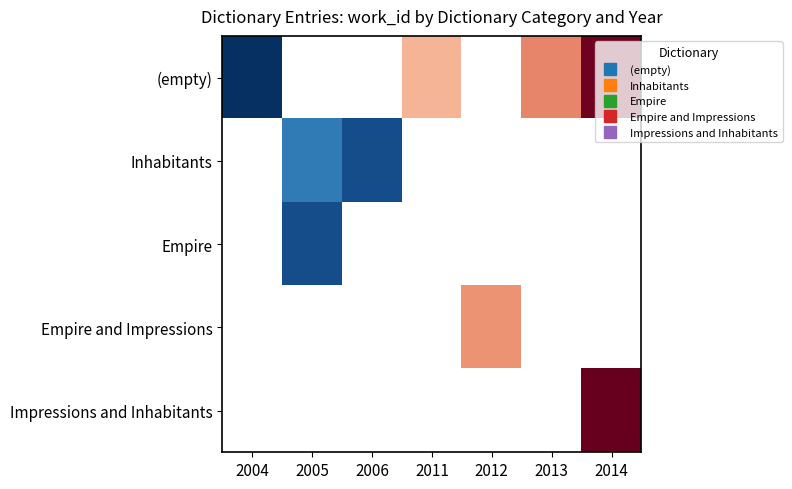

List the series in order of their overall mean, highest first.

(empty), Inhabitants, Empire, Empire and Impressions, Impressions and Inhabitants